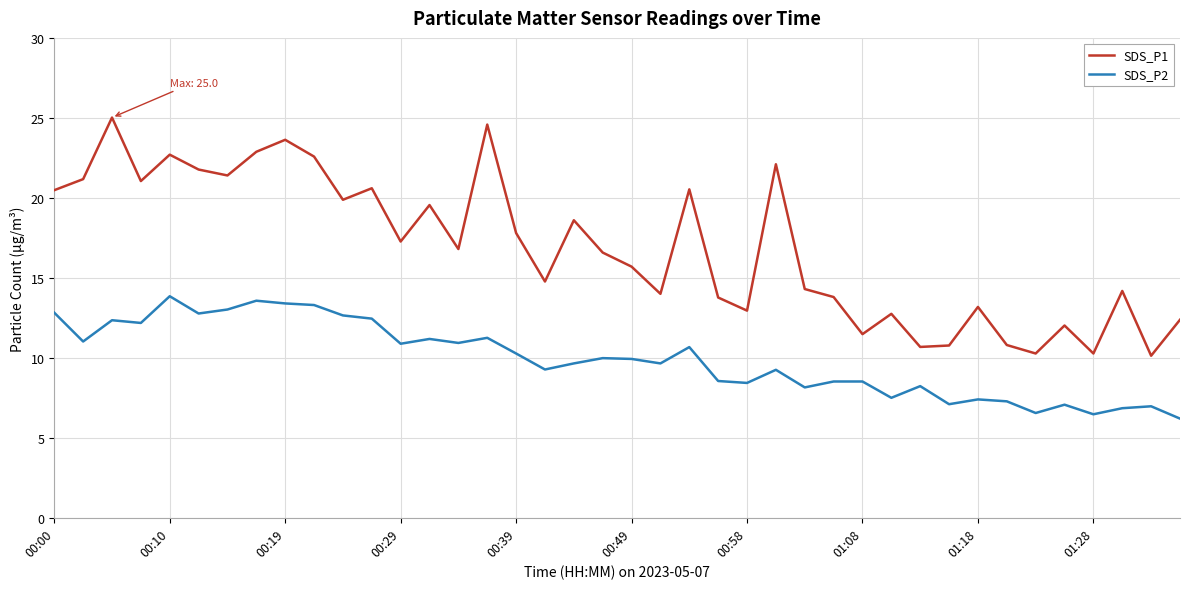

Which series has the widest spread of values?

SDS_P1